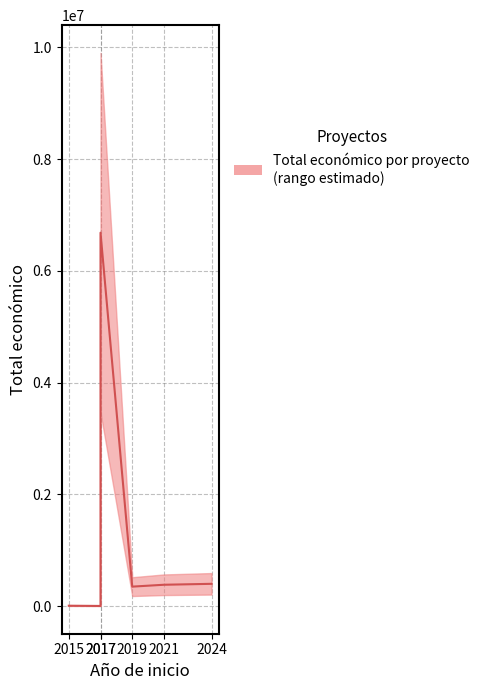

What is the difference between the maximum and minimum values?

6678614.0